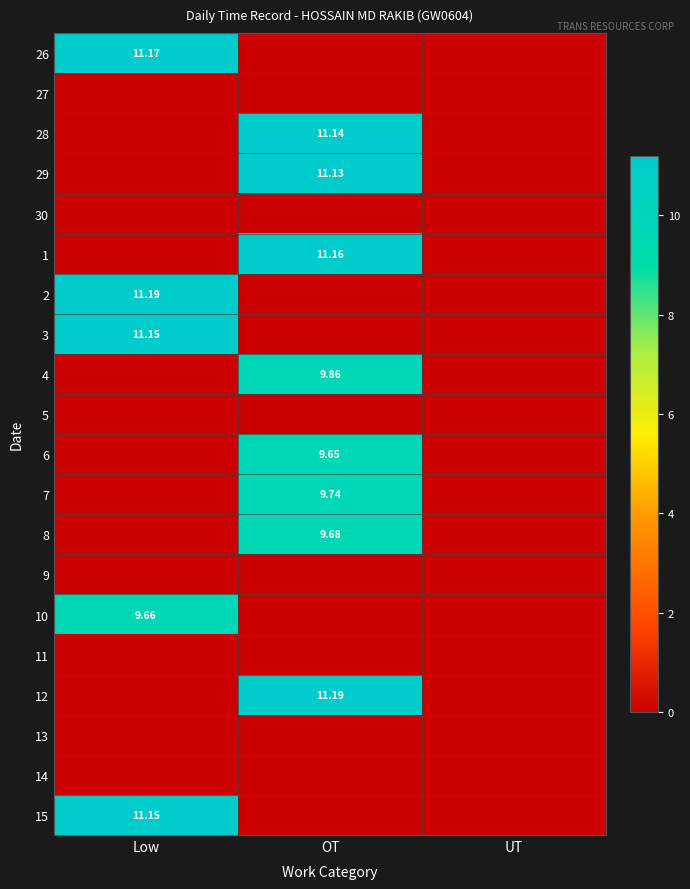

Which category has the highest value across all series?

Low